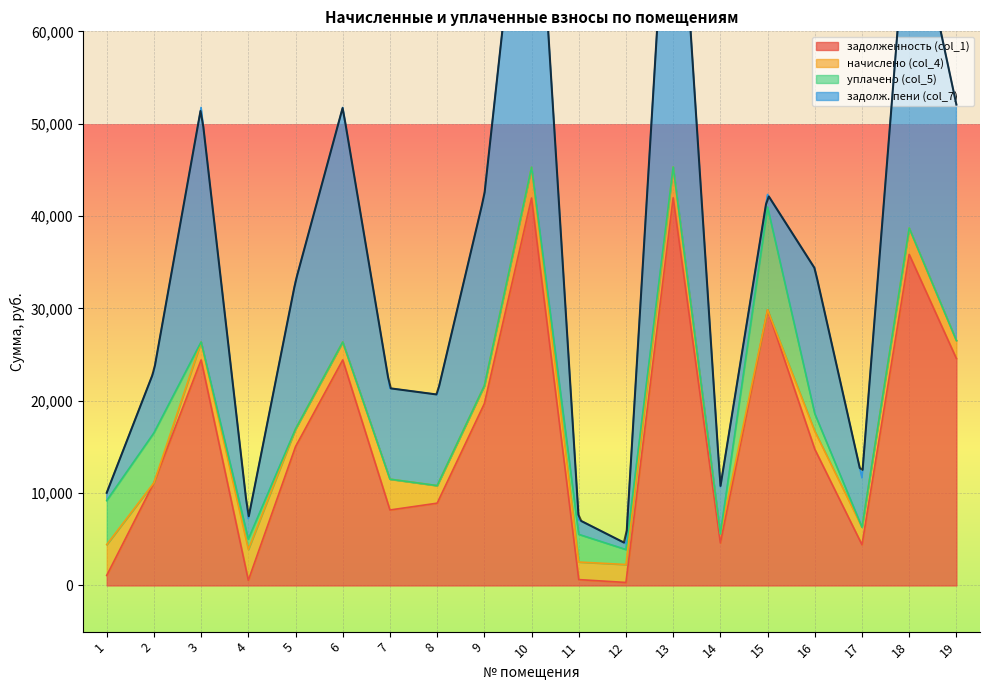

At which label does начислено (col_4) first exceed 1942?

1